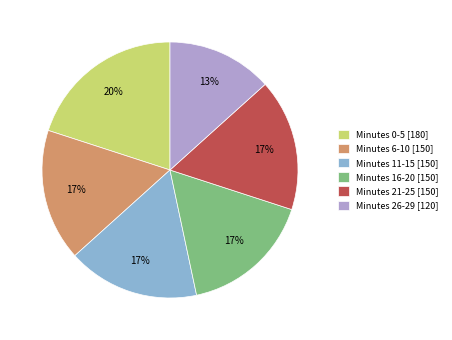

Combined, do Minutes 16-20 [150] and Minutes 0-5 [180] account for over 50%?

No